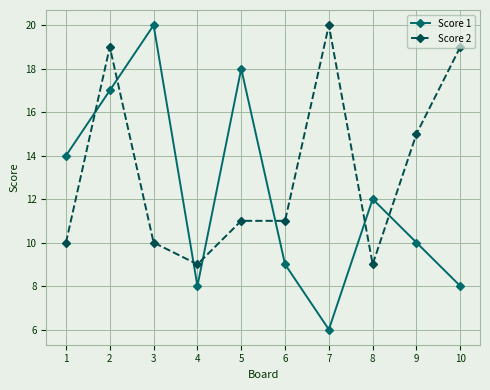

True or false: Score 1 has more than 1 interior local peaks.

True